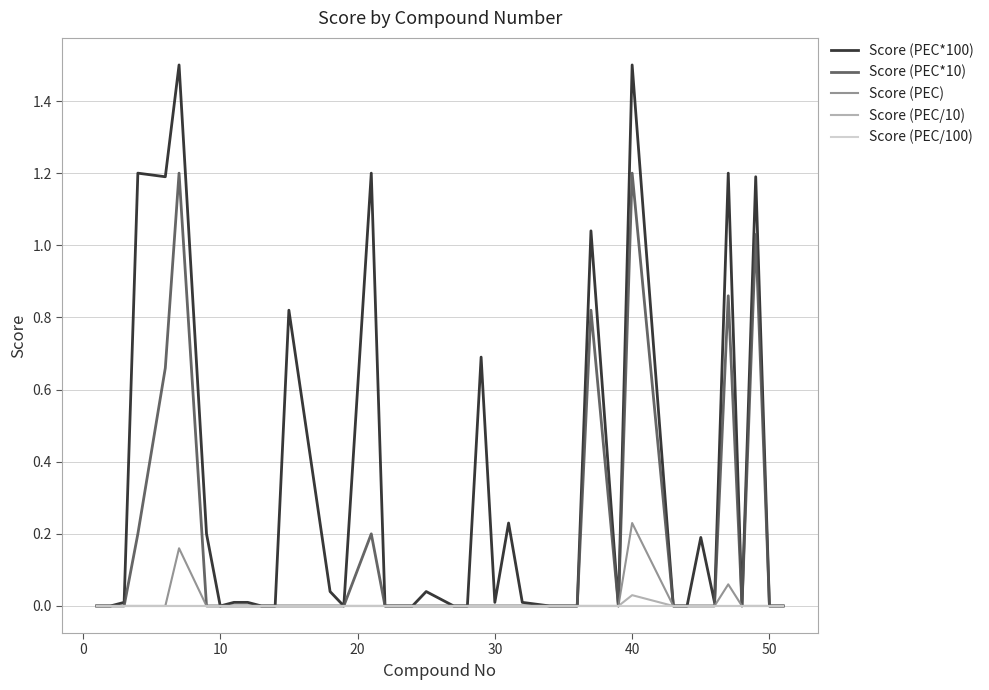

Which series has the largest total across all categories?

Score (PEC*100)